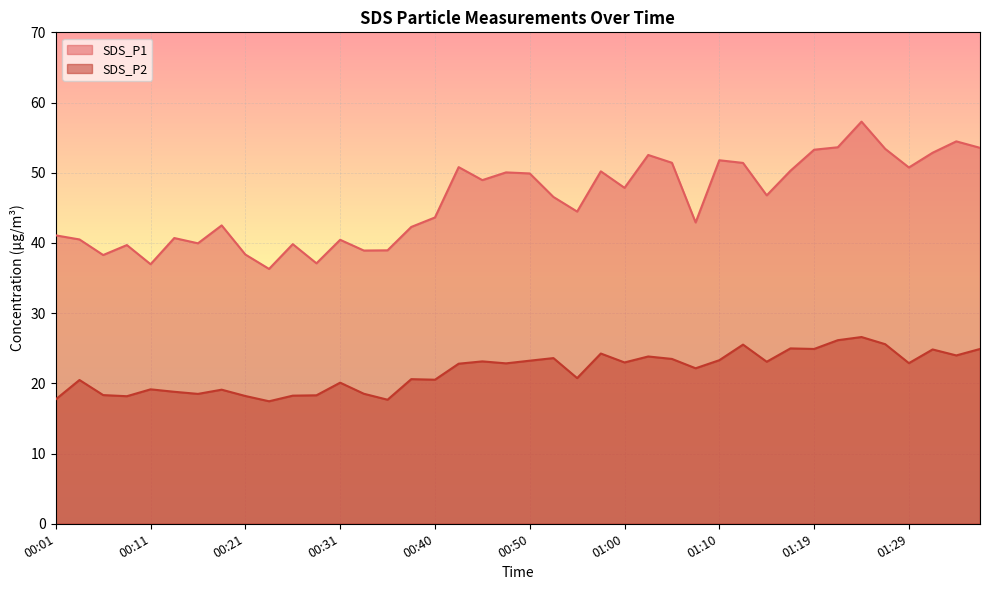

At which category is the sum across all series the highest?

34